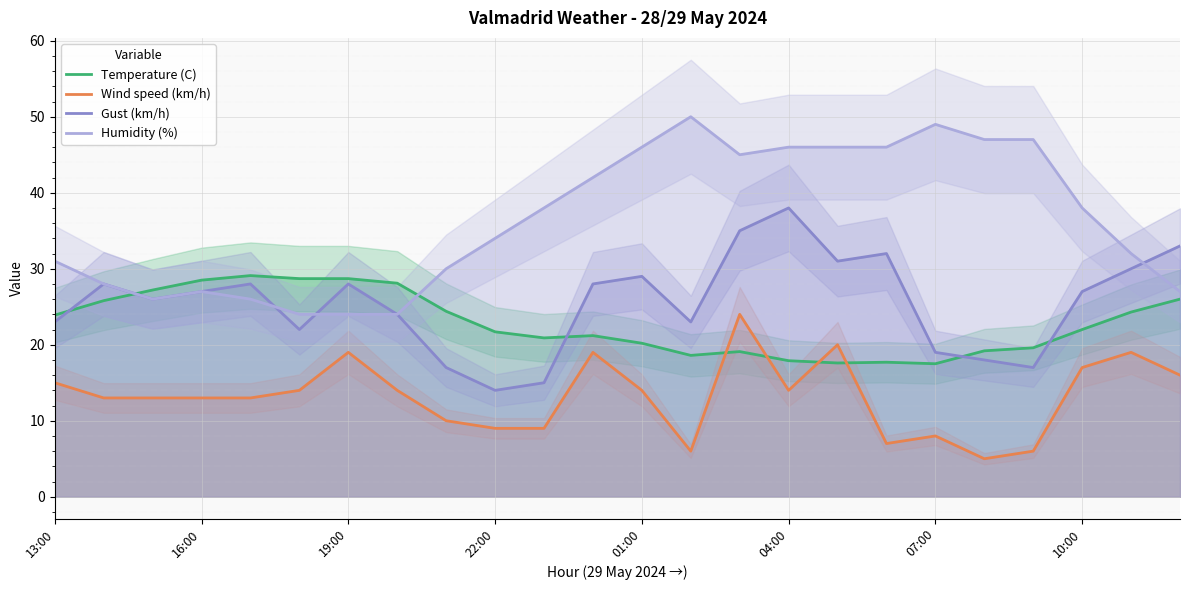

The Wind speed (km/h) series shows 9.4 at 01:00. True or false?

False